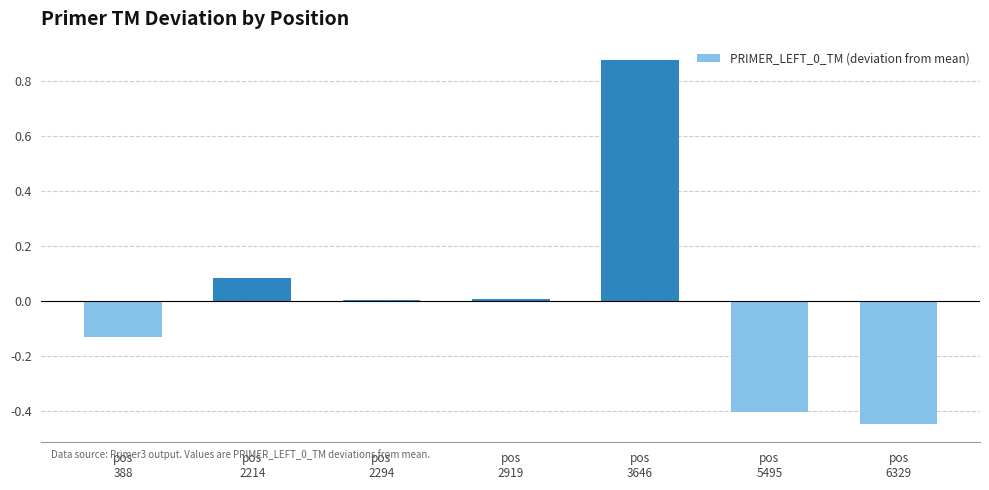

Are the bars horizontal?

No